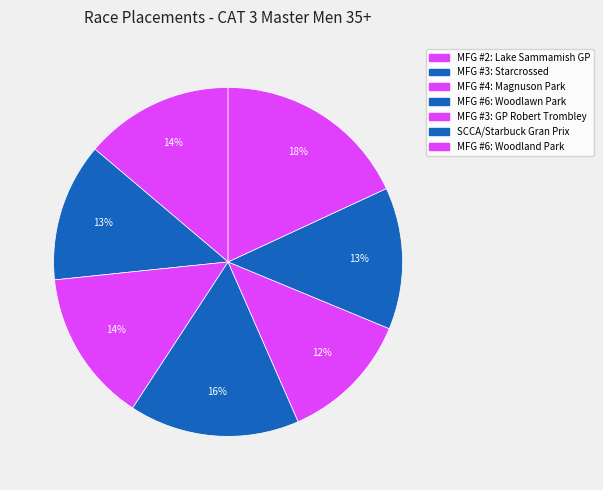

What percentage is the MFG #3: Starcrossed slice, to the nearest percent?

13%